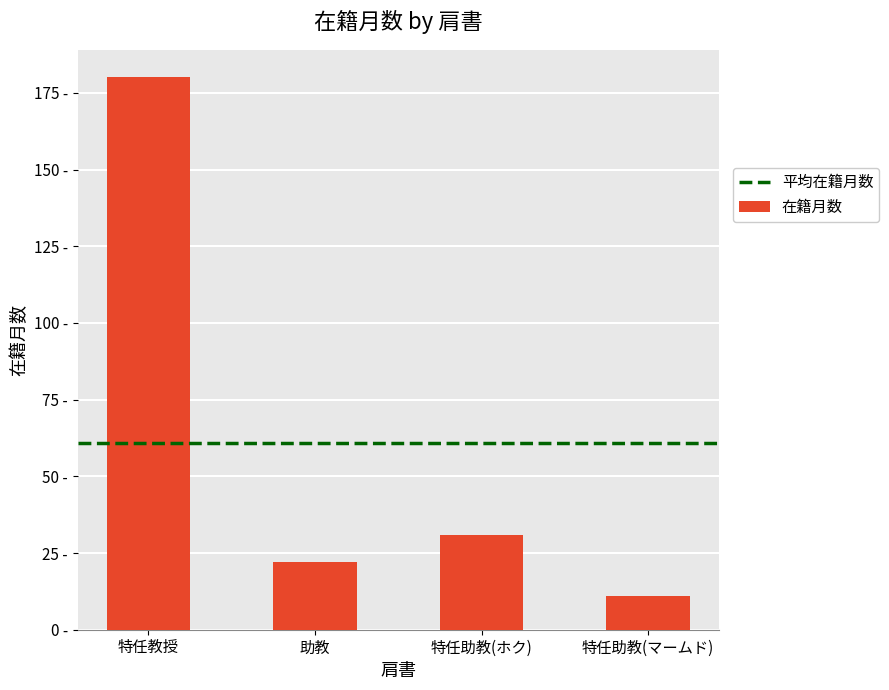

What is the greatest value displayed?

180